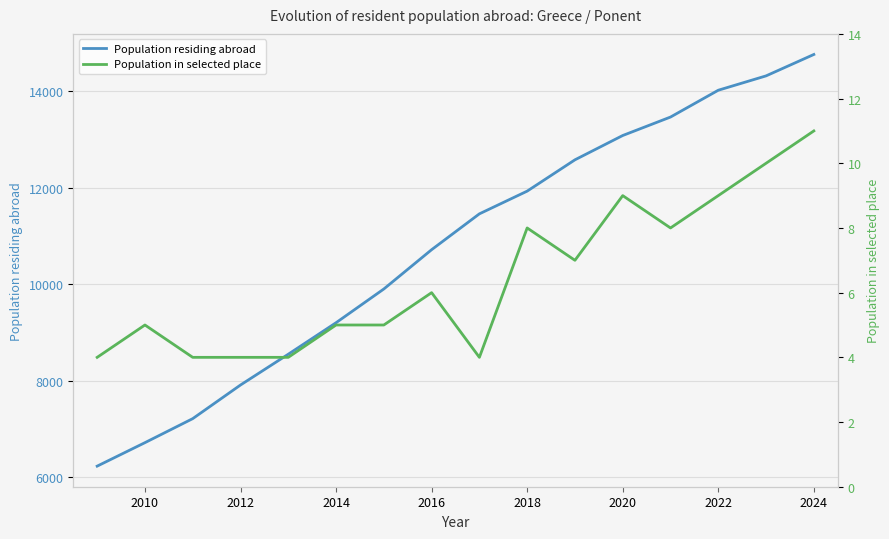

The value of Population residing abroad at 2024 is 14754. True or false?

True